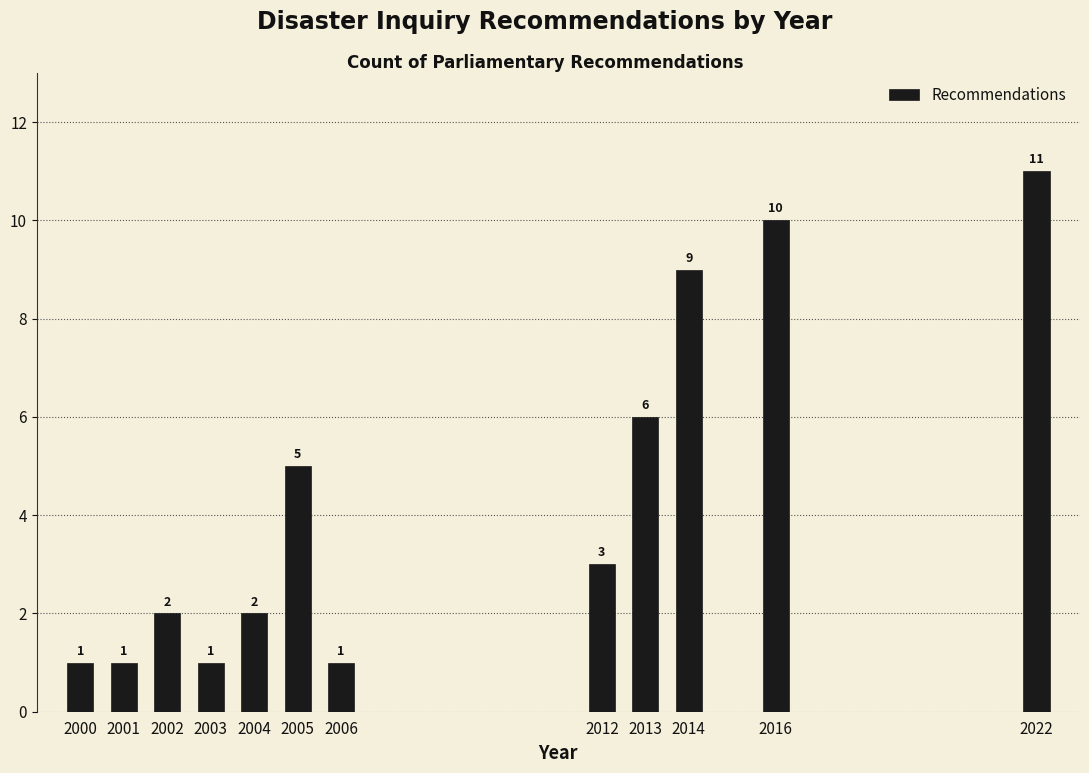

Reading left to right, list all the values displayed in this chart.

2000=1	2001=1	2002=2	2003=1	2004=2	2005=5	2006=1	2012=3	2013=6	2014=9	2016=10	2022=11